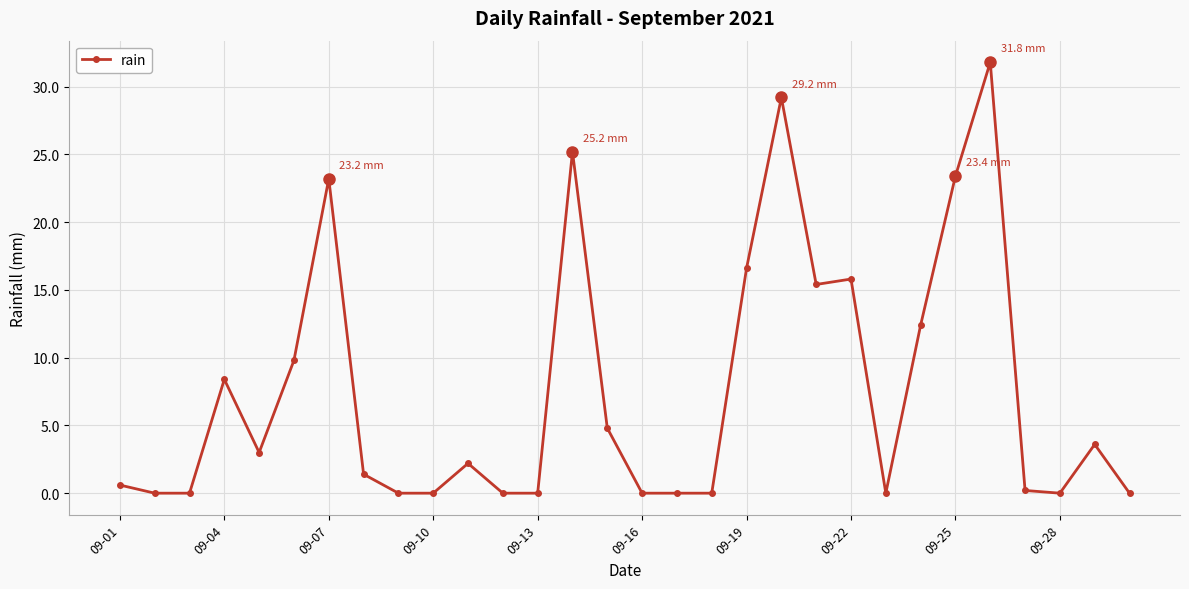

True or false: there are more than 1 points higher than both neighbors.

True